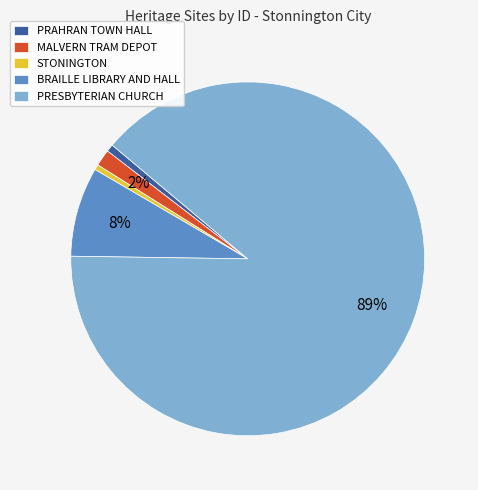

To the nearest percent, what portion does MALVERN TRAM DEPOT represent?

2%